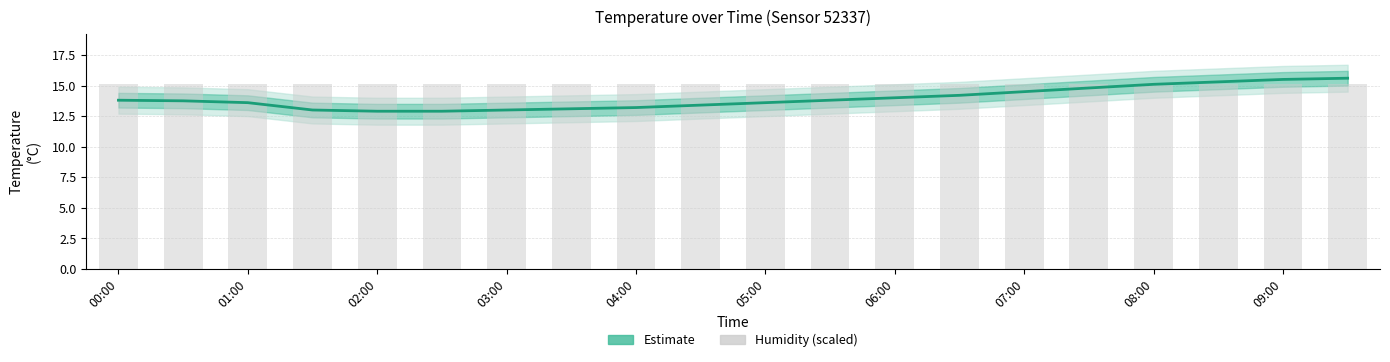

At 06:00, list the series in order from largest to smallest.

Humidity (scaled), Estimate